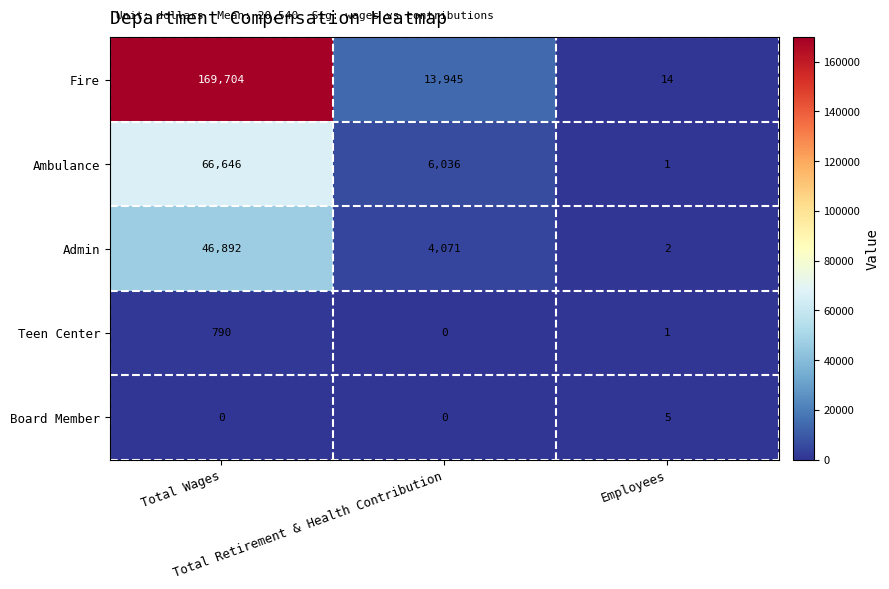

What is the maximum value shown in the chart?

169704